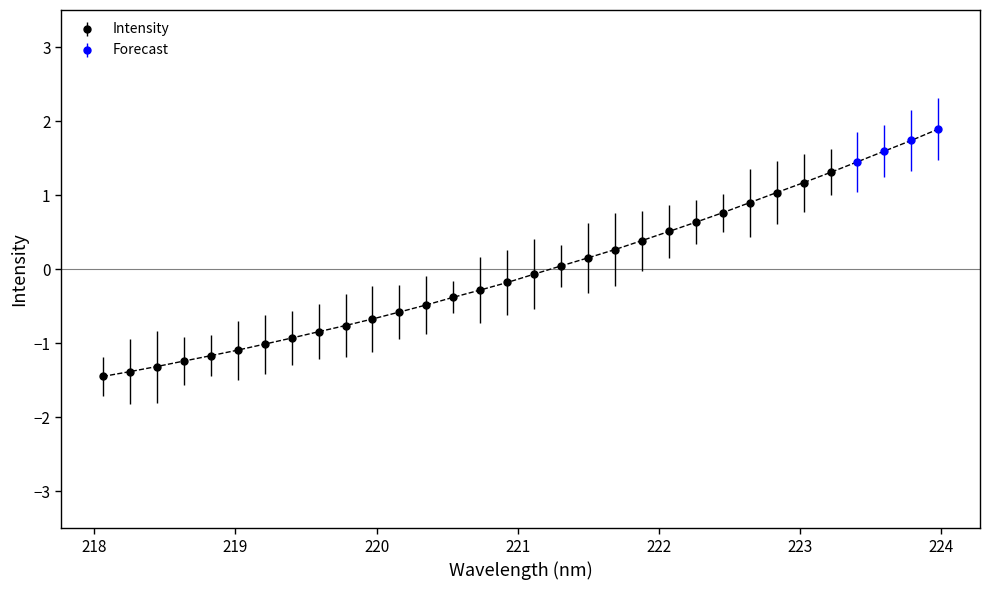

What is the difference between the maximum and minimum values?

3.3